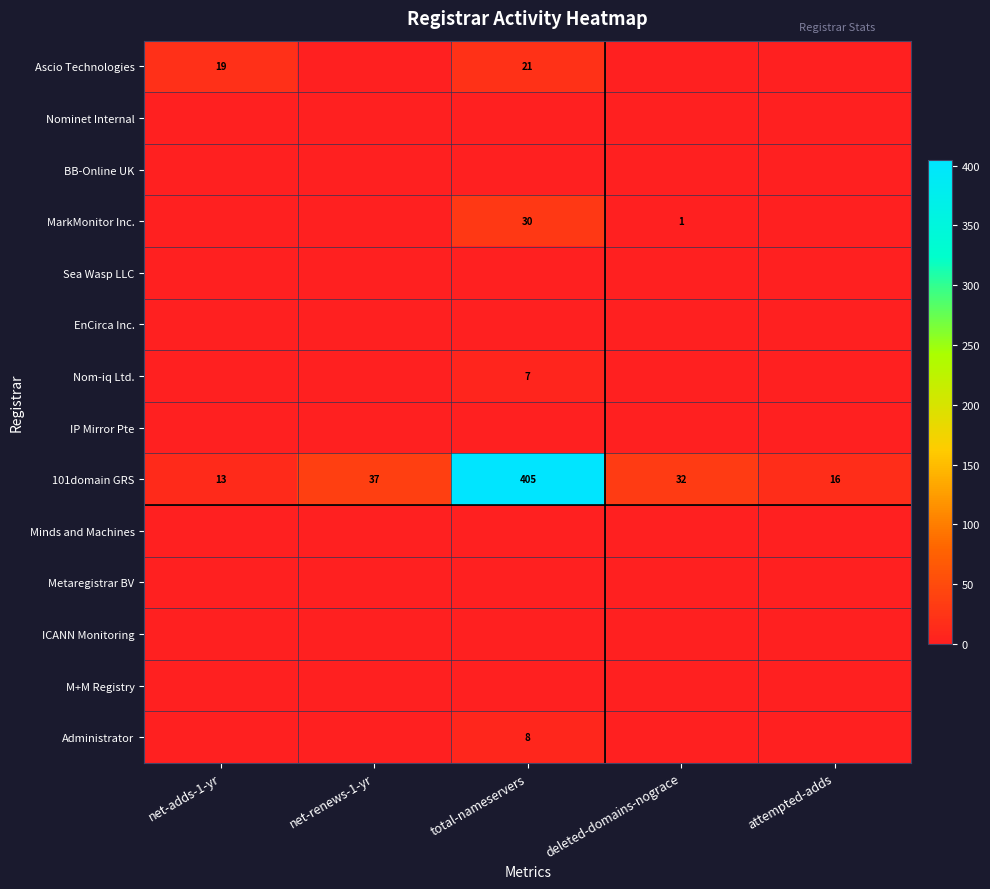

List the labels in order of Metaregistrar BV value, smallest first.

net-adds-1-yr, net-renews-1-yr, total-nameservers, deleted-domains-nograce, attempted-adds